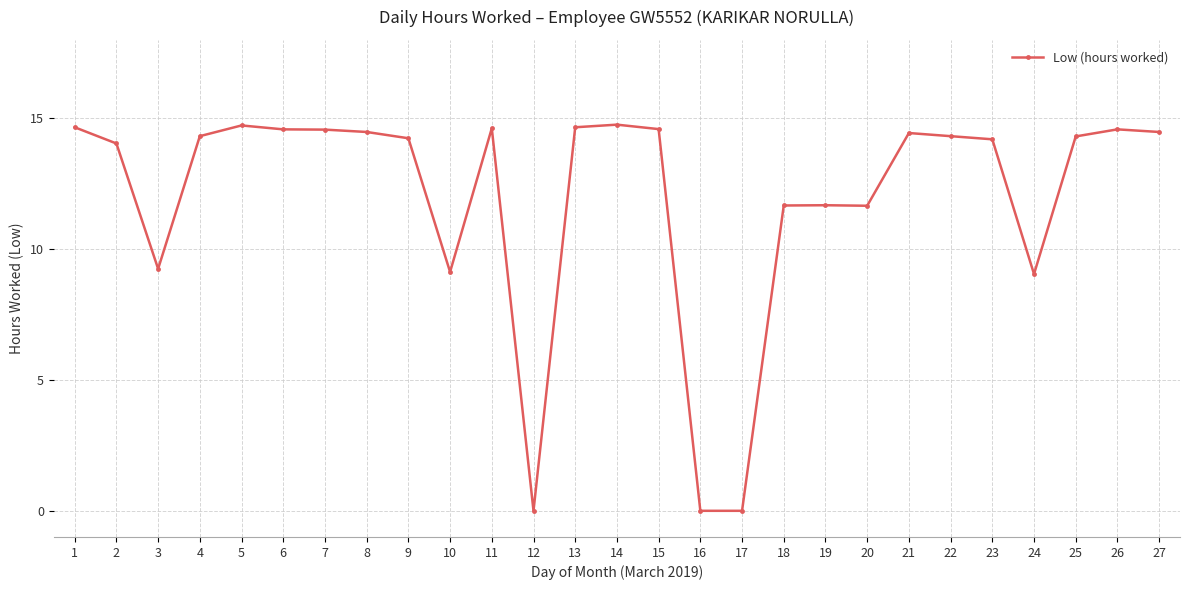

What is the value of the 6th point from the left?

14.6